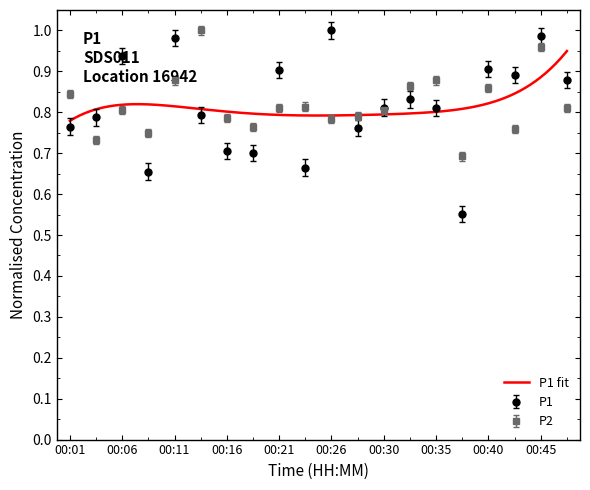

What is the difference between the P2 values at 00:33 and 00:09?

0.1